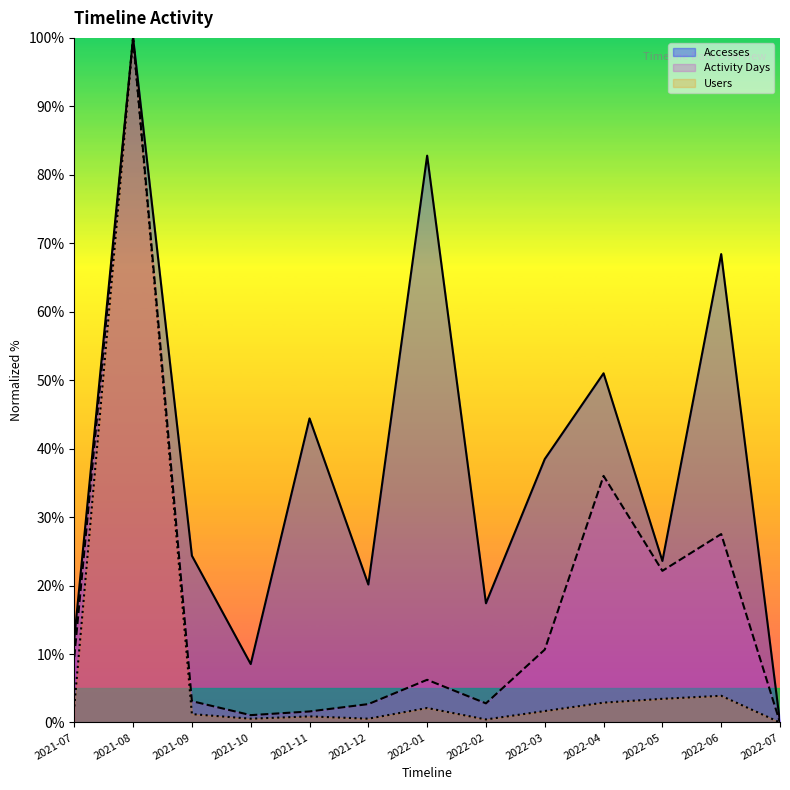

Reading right to left, extract all data points from this chart.

Accesses: 0.0	68.4	23.6	51.0	38.5	17.4	82.8	20.2	44.4	8.5	24.4	100.0	12.3
Activity Days: 0.0	27.5	22.2	36.0	10.6	2.8	6.2	2.7	1.6	1.1	3.1	100.0	9.6
Users: 0.0	3.9	3.5	2.9	1.7	0.4	2.1	0.6	0.9	0.6	1.2	100.0	2.3